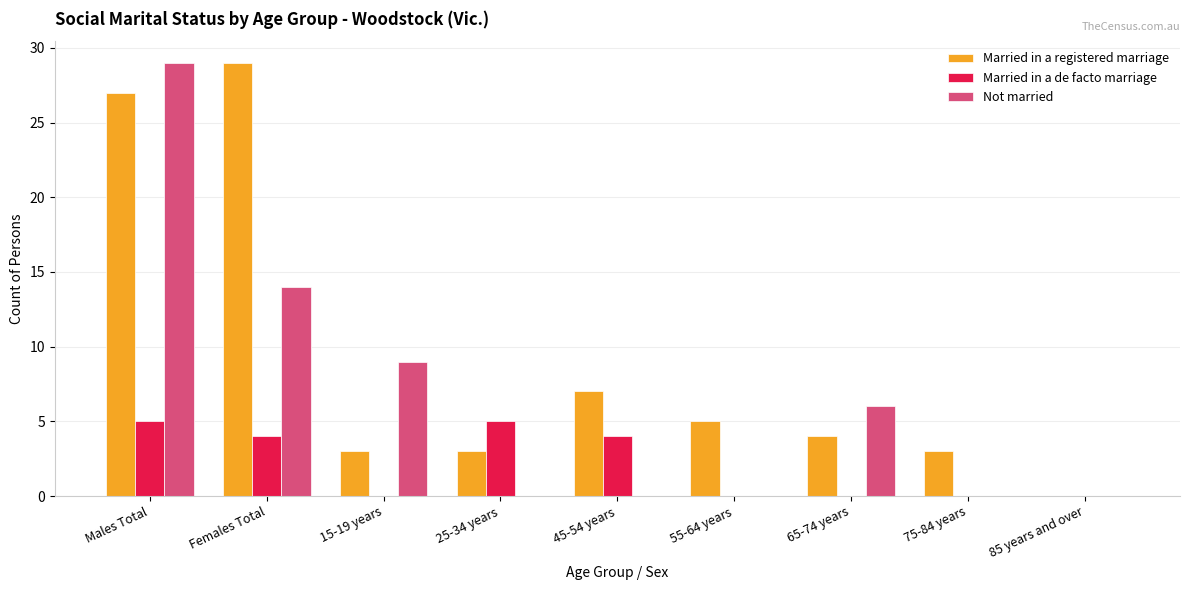

True or false: Not married has a value of 0 at 85 years and over.

True